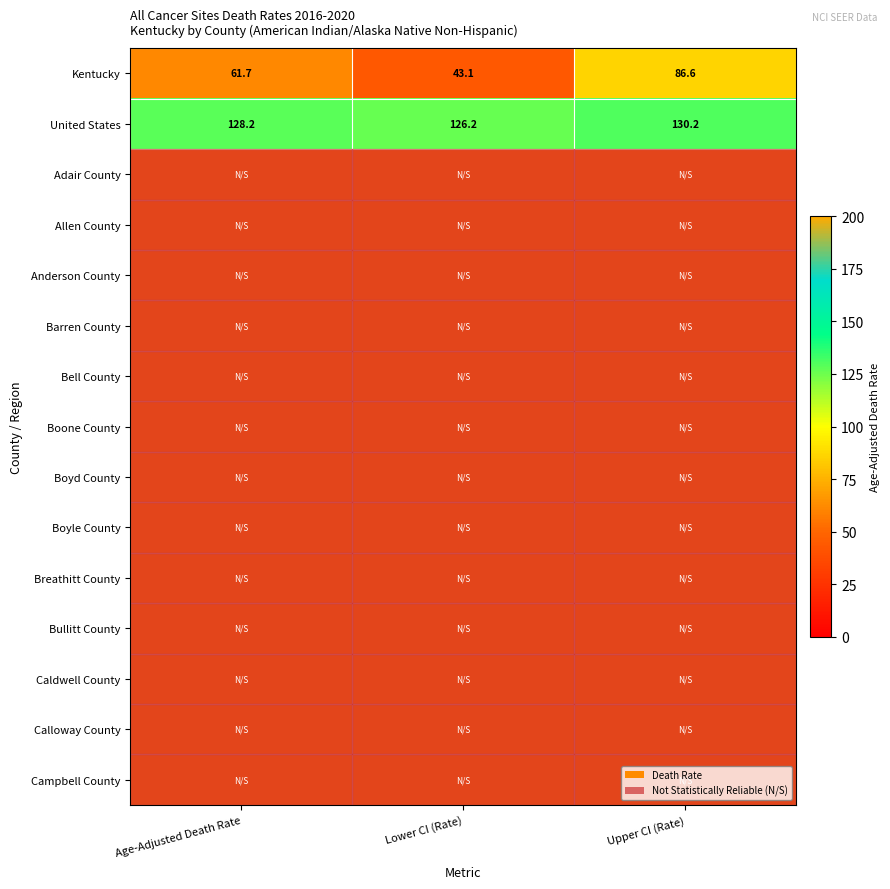

What is the difference between the maximum and second lowest values in the United States series?

2.0